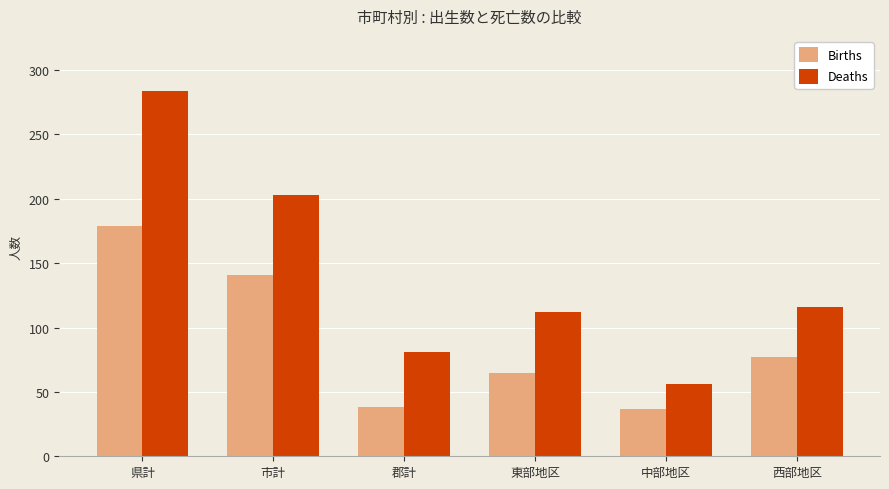

Count the Deaths values in the range 81 to 203.

4